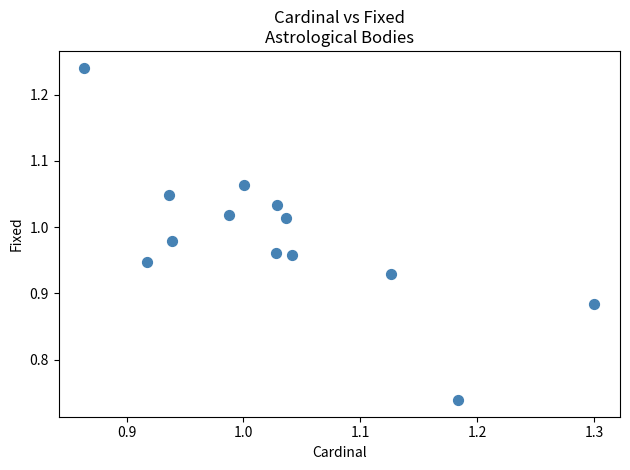

What is the range of X values (max minus min)?

0.4